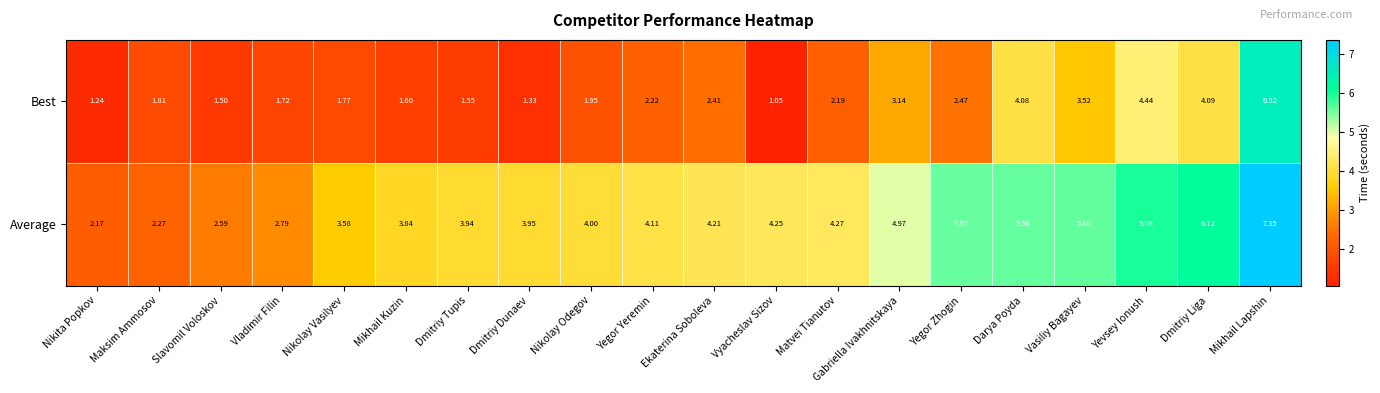

List the series in order of their overall mean, lowest first.

Best, Average